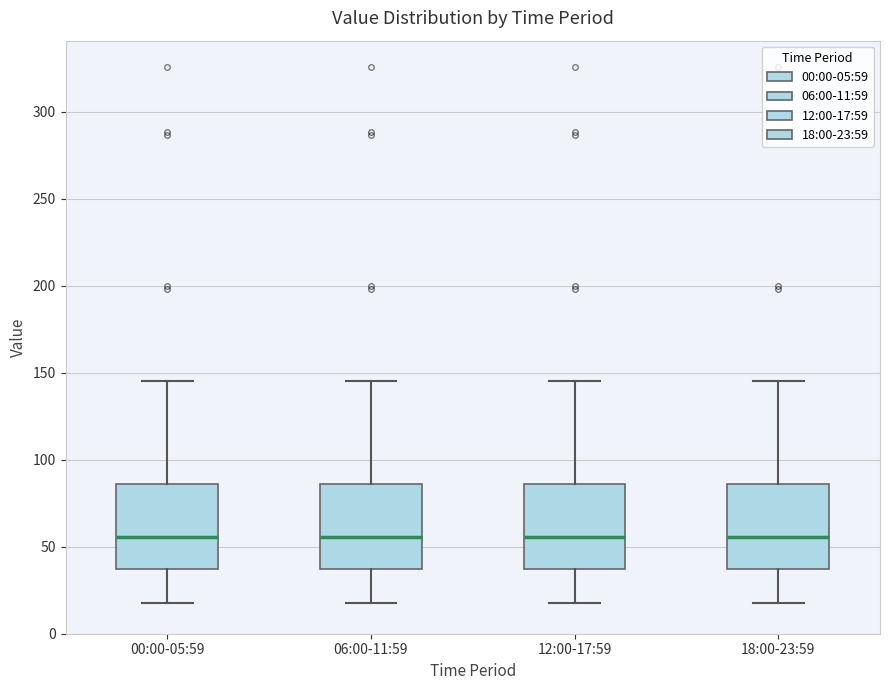

Reading left to right, transcribe this box plot: for each box, give where its median line is, the range the box spans, and where its two whiskers end, as read against the y-axis. The values are not printed on the chart, so give them approximately, as read against the axis.

00:00-05:59: median 55, box 35 to 85, whiskers 20 to 145
06:00-11:59: median 55, box 35 to 85, whiskers 20 to 145
12:00-17:59: median 55, box 35 to 85, whiskers 20 to 145
18:00-23:59: median 55, box 35 to 85, whiskers 20 to 145